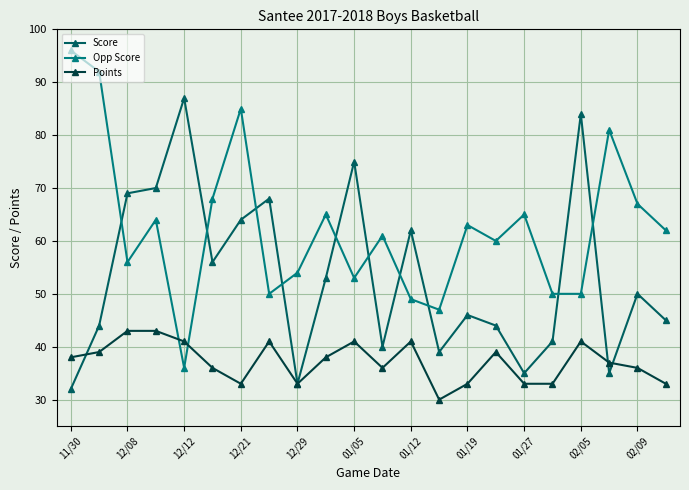

True or false: Score has more than 2 points higher than both neighbors.

True